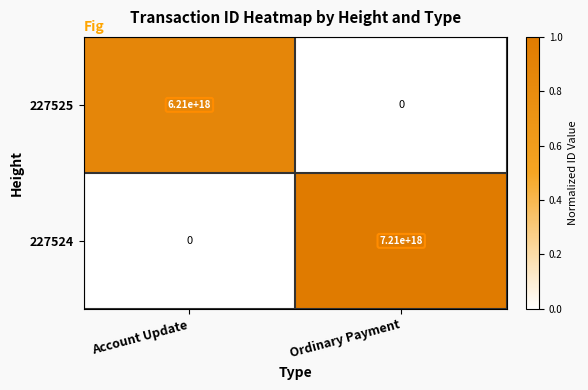

Is the value of 227525 at Ordinary Payment greater than the value of 227524 at Ordinary Payment?

No